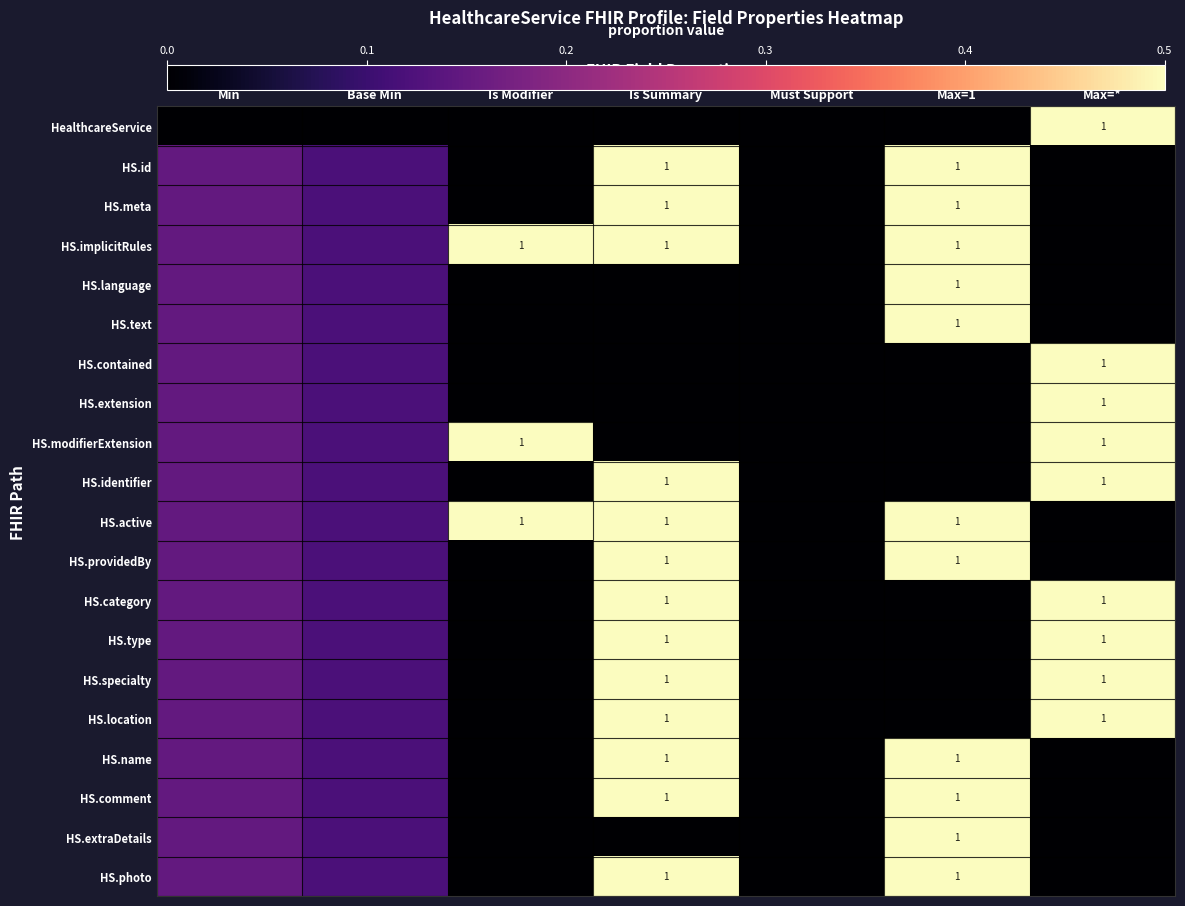

Rank the categories by HS.extension value from highest to lowest.

Max=*, Min, Base Min, Is Modifier, Is Summary, Must Support, Max=1